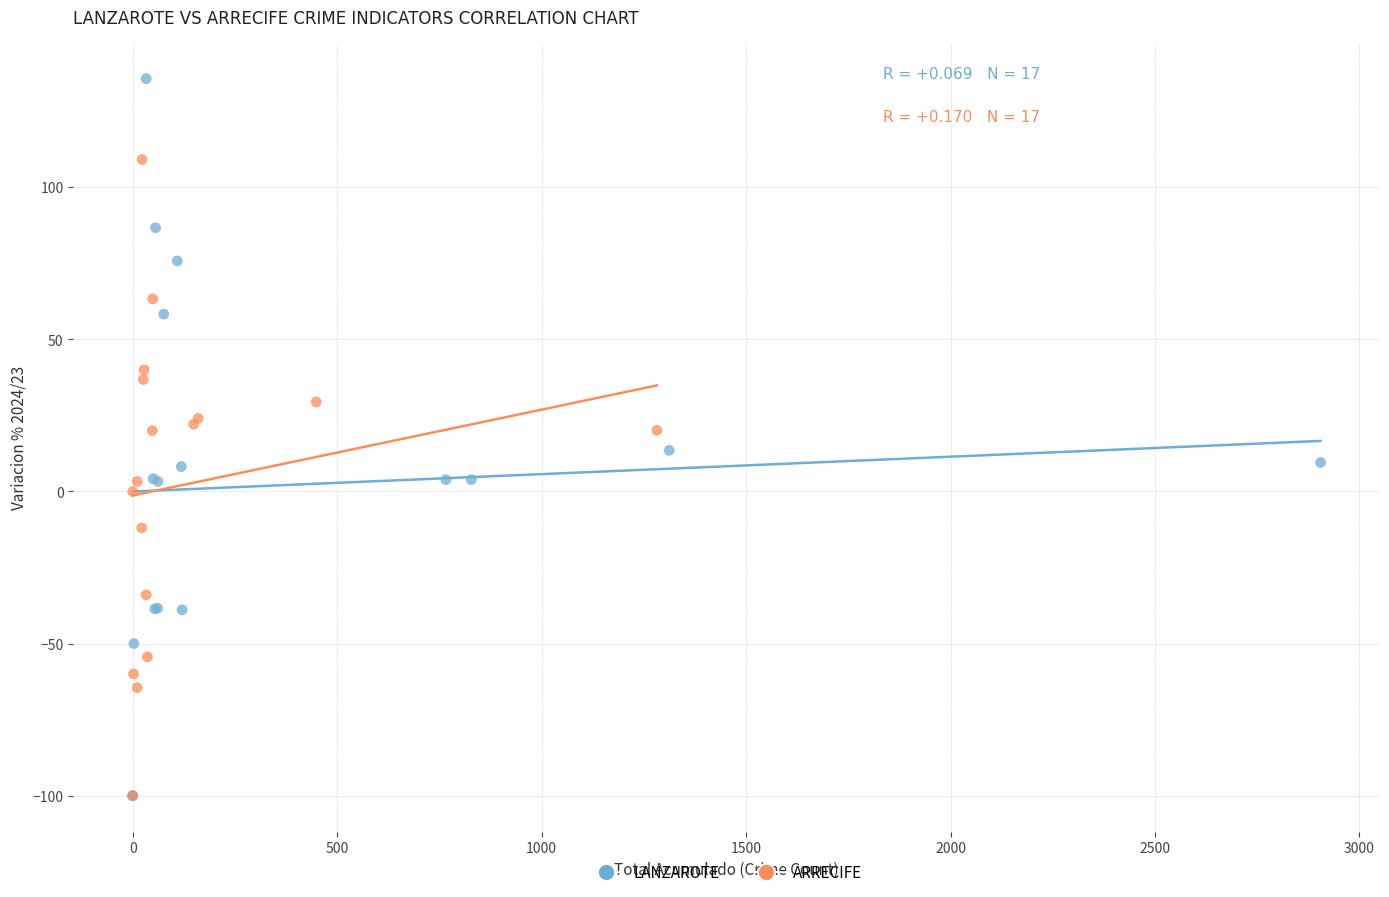

Which series has the widest spread of Y values?

LANZAROTE